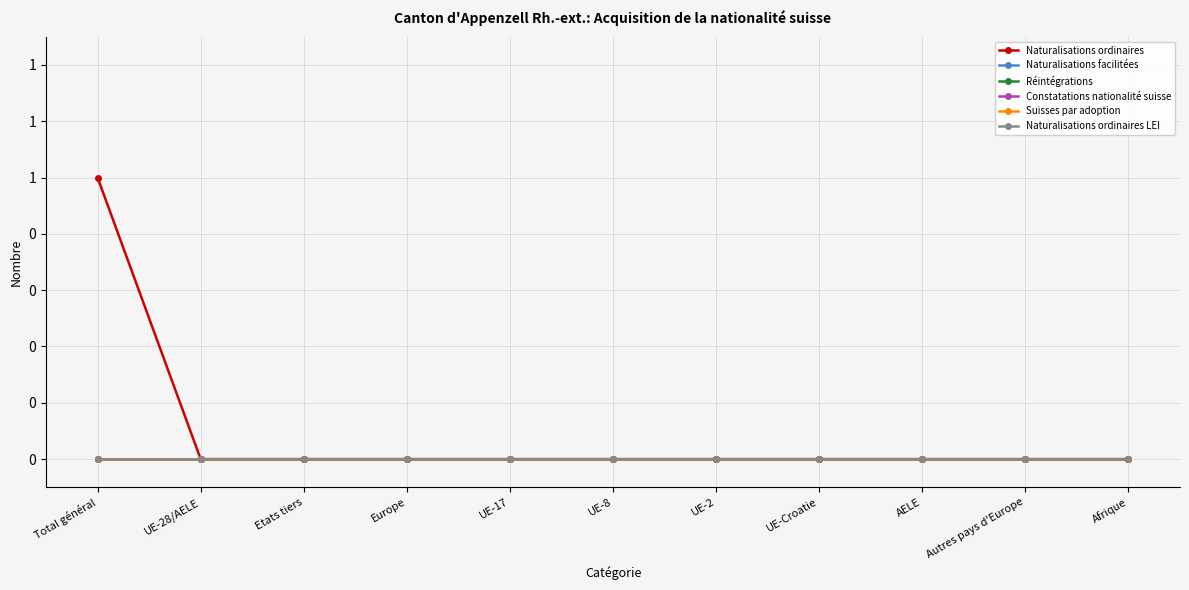

Reading right to left, transcribe all the data shown in this chart.

Naturalisations ordinaires: Afrique=0	Autres pays d'Europe=0	AELE=0	UE-Croatie=0	UE-2=0	UE-8=0	UE-17=0	Europe=0	Etats tiers=0	UE-28/AELE=0	Total général=1
Naturalisations facilitées: Afrique=0	Autres pays d'Europe=0	AELE=0	UE-Croatie=0	UE-2=0	UE-8=0	UE-17=0	Europe=0	Etats tiers=0	UE-28/AELE=0	Total général=0
Réintégrations: Afrique=0	Autres pays d'Europe=0	AELE=0	UE-Croatie=0	UE-2=0	UE-8=0	UE-17=0	Europe=0	Etats tiers=0	UE-28/AELE=0	Total général=0
Constatations nationalité suisse: Afrique=0	Autres pays d'Europe=0	AELE=0	UE-Croatie=0	UE-2=0	UE-8=0	UE-17=0	Europe=0	Etats tiers=0	UE-28/AELE=0	Total général=0
Suisses par adoption: Afrique=0	Autres pays d'Europe=0	AELE=0	UE-Croatie=0	UE-2=0	UE-8=0	UE-17=0	Europe=0	Etats tiers=0	UE-28/AELE=0	Total général=0
Naturalisations ordinaires LEI: Afrique=0	Autres pays d'Europe=0	AELE=0	UE-Croatie=0	UE-2=0	UE-8=0	UE-17=0	Europe=0	Etats tiers=0	UE-28/AELE=0	Total général=0